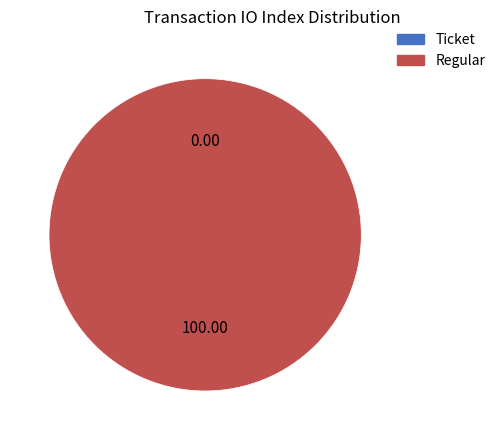

Which has a higher value, Ticket or Regular?

Regular